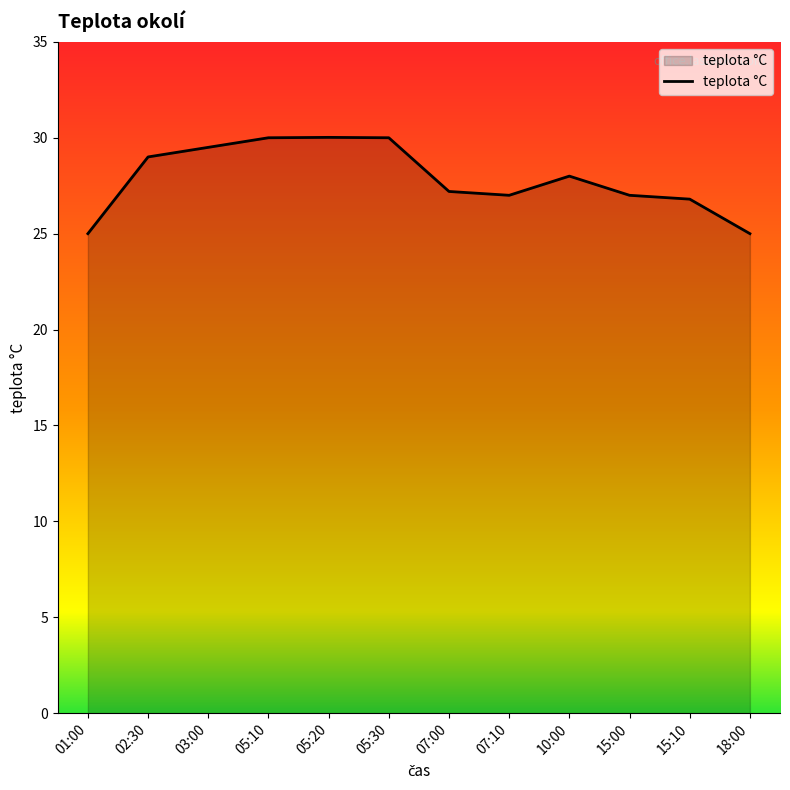

At which label does the data first exceed 28?

02:30